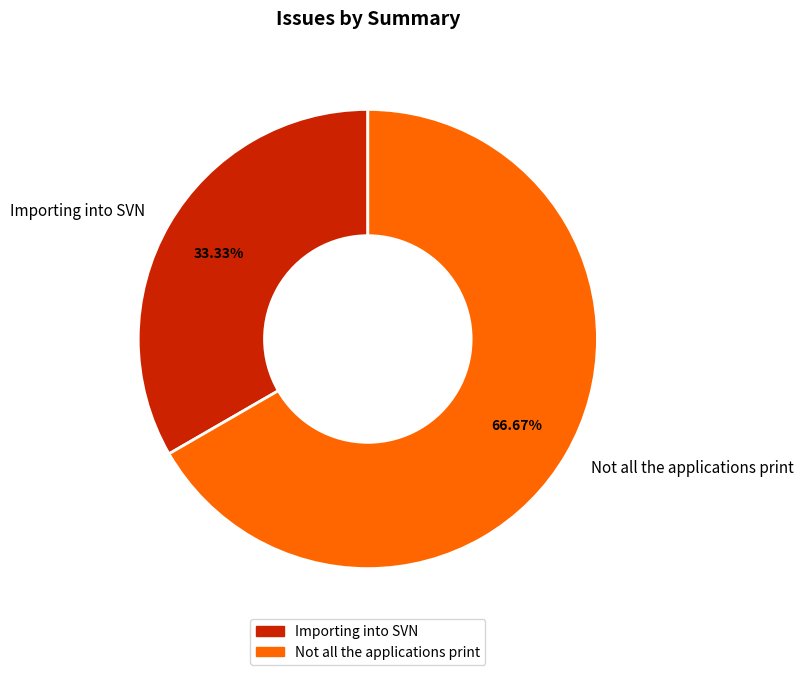

Combined, do Not all the applications print and Importing into SVN account for over 50%?

Yes